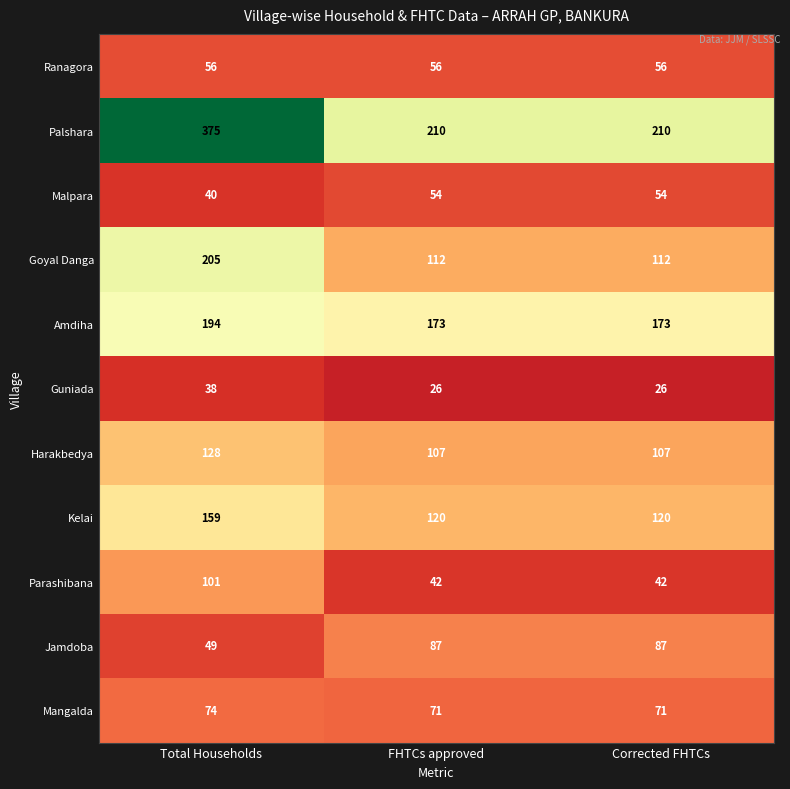

What value does the Goyal Danga series have at Corrected FHTCs?

112